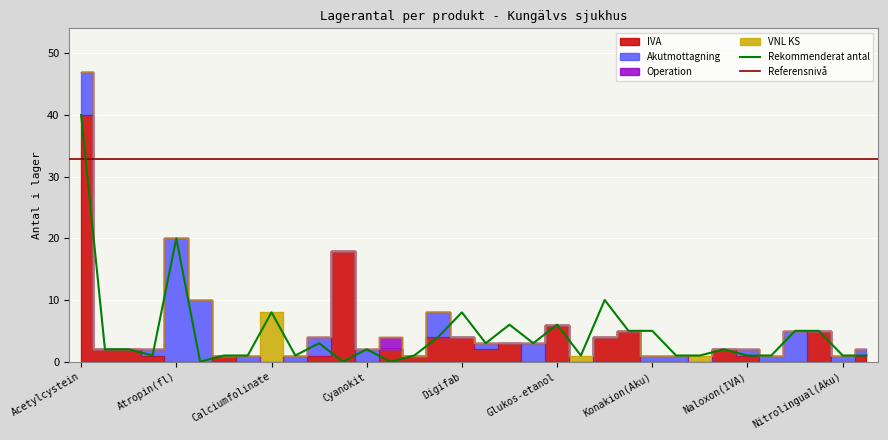

What is the difference between the highest and lowest values at 36?

5